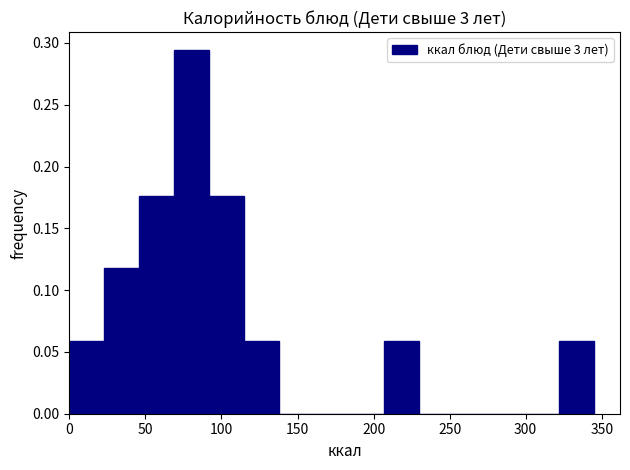

What is the height of the bar covering 205 to 230 on the x-axis? Neither the bar edges nor the heights are printed on the chart, so give them approximately, as read against the axes.

0.060